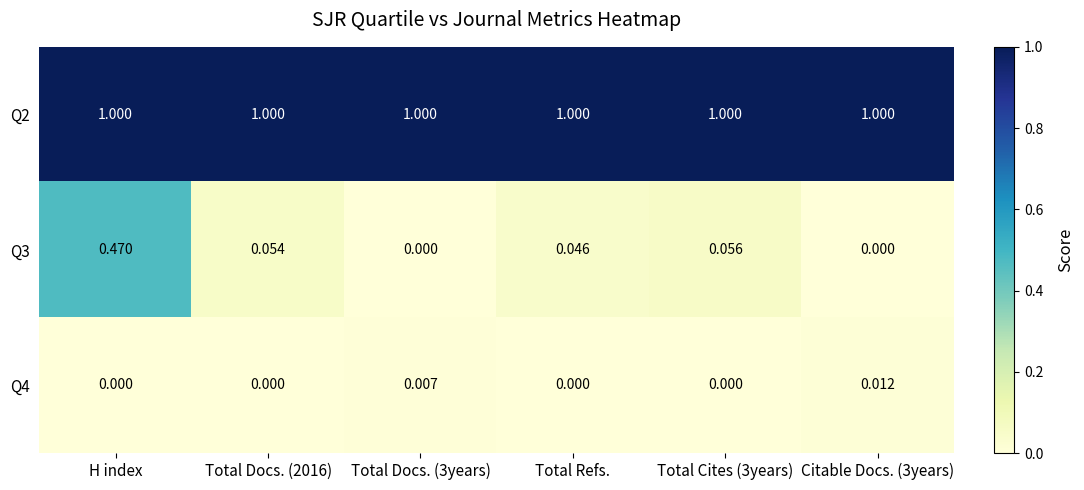

Which category has the highest value in the Q3 series?

H index